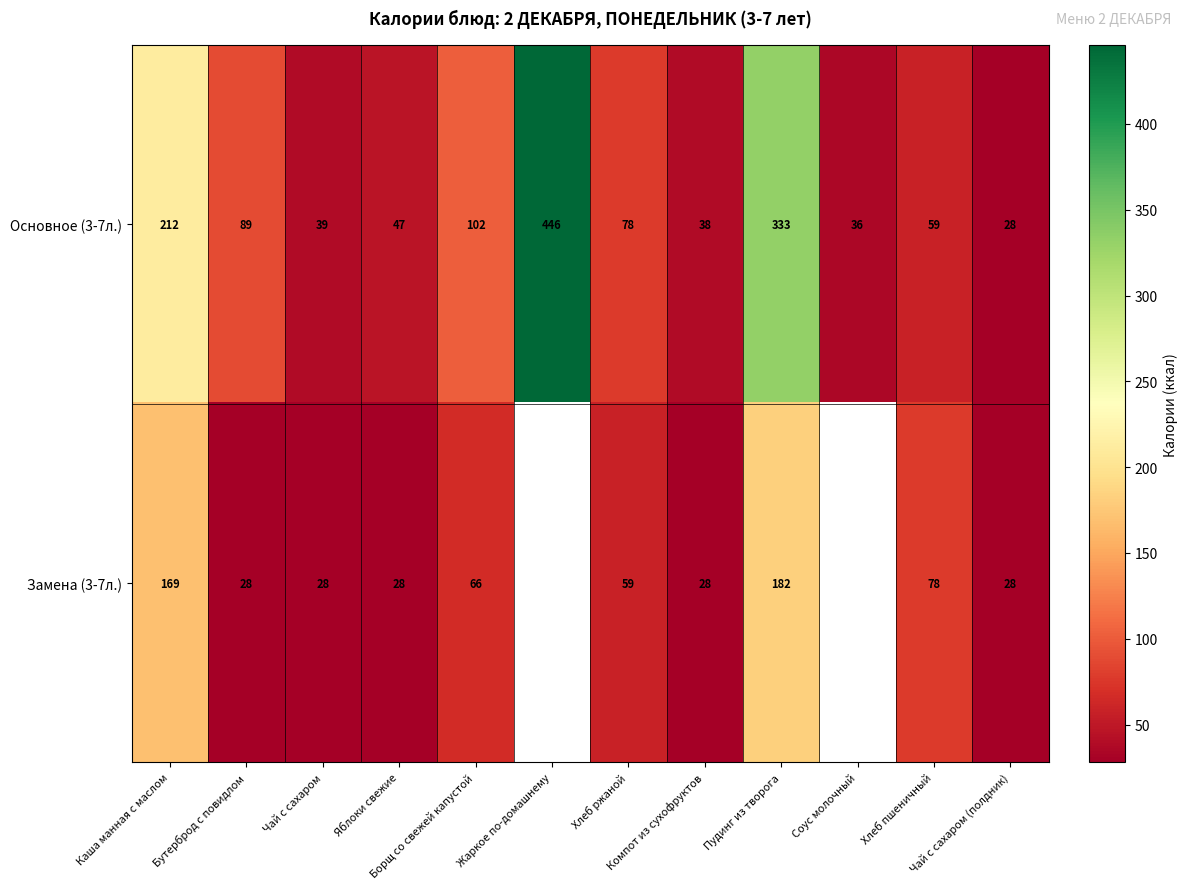

What is the average value of the Основное (3-7л.) series?

126